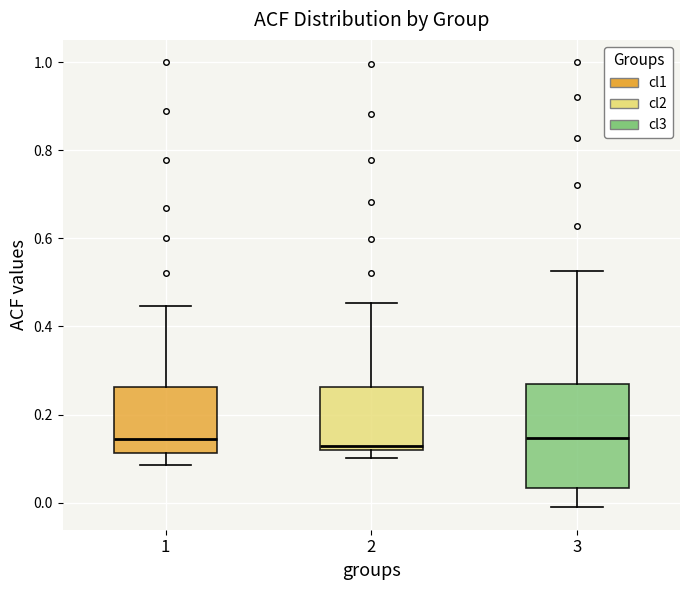

Reading left to right, transcribe this box plot: for each box, give where its median line is, the range the box spans, and where its two whiskers end, as read against the y-axis. The values are not printed on the chart, so give them approximately, as read against the axis.

1: median 0.14, box 0.12 to 0.26, whiskers 0.08 to 0.44
2: median 0.12 (just above the box's lower edge), box 0.12 to 0.26, whiskers 0.10 to 0.46
3: median 0.14, box 0.04 to 0.26, whiskers -0.02 to 0.52